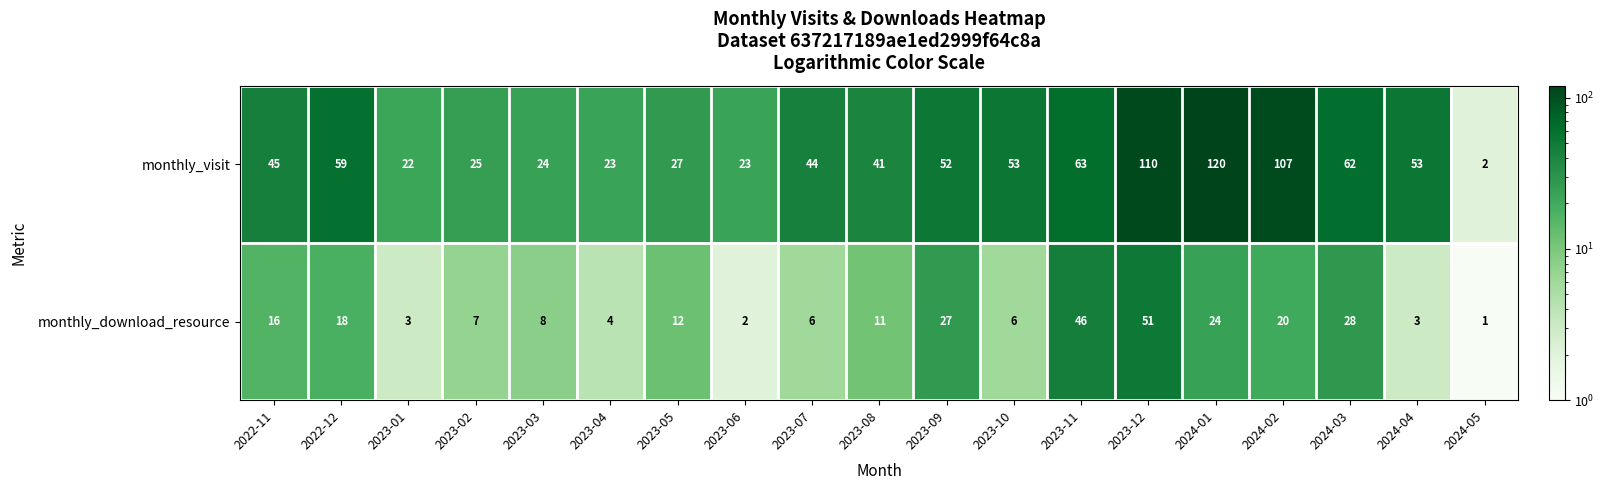

How many categories are shown in the chart?

19